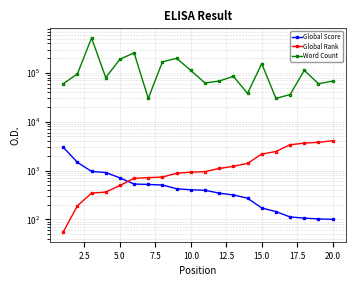

True or false: Global Rank and Global Score cross at least once.

True